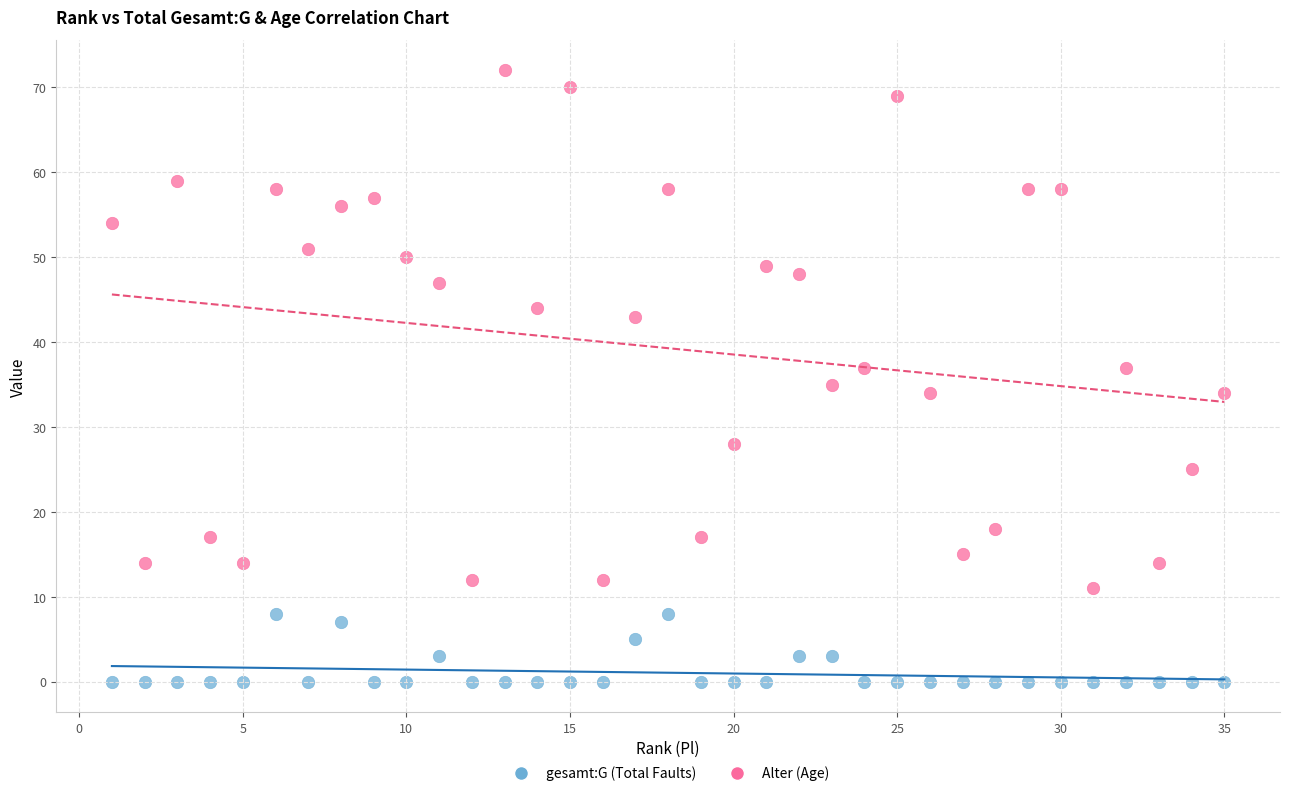

Which series contains the lowest Y value?

gesamt:G (Total Faults)